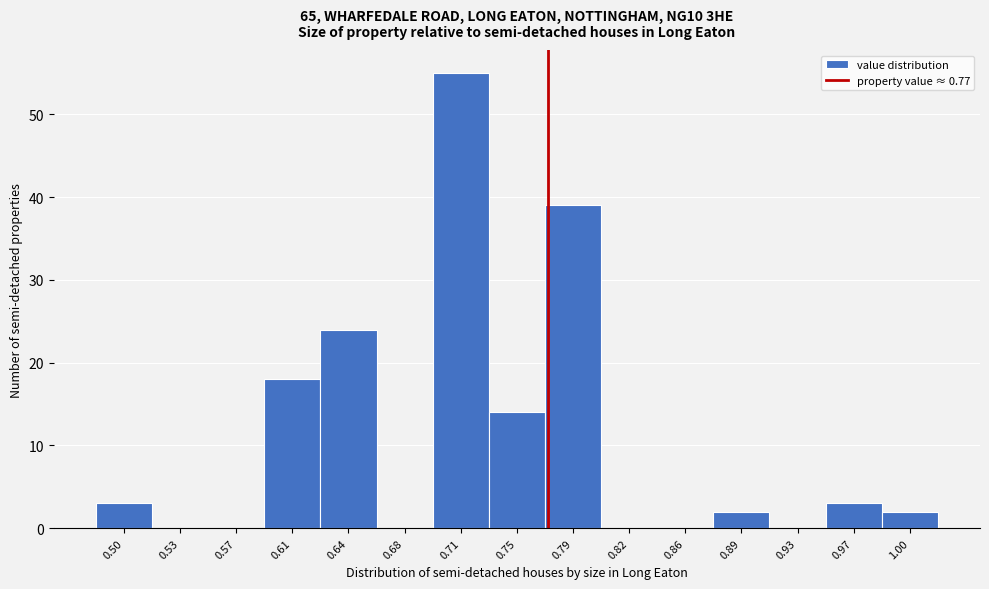

What is the height of the bar covering 0.480 to 0.516 on the x-axis? Neither the bar edges nor the heights are printed on the chart, so give them approximately, as read against the axes.

3